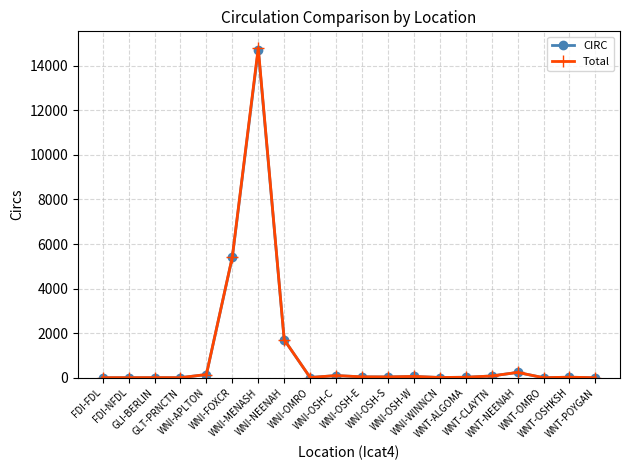

What is the highest value of the CIRC series?

14720